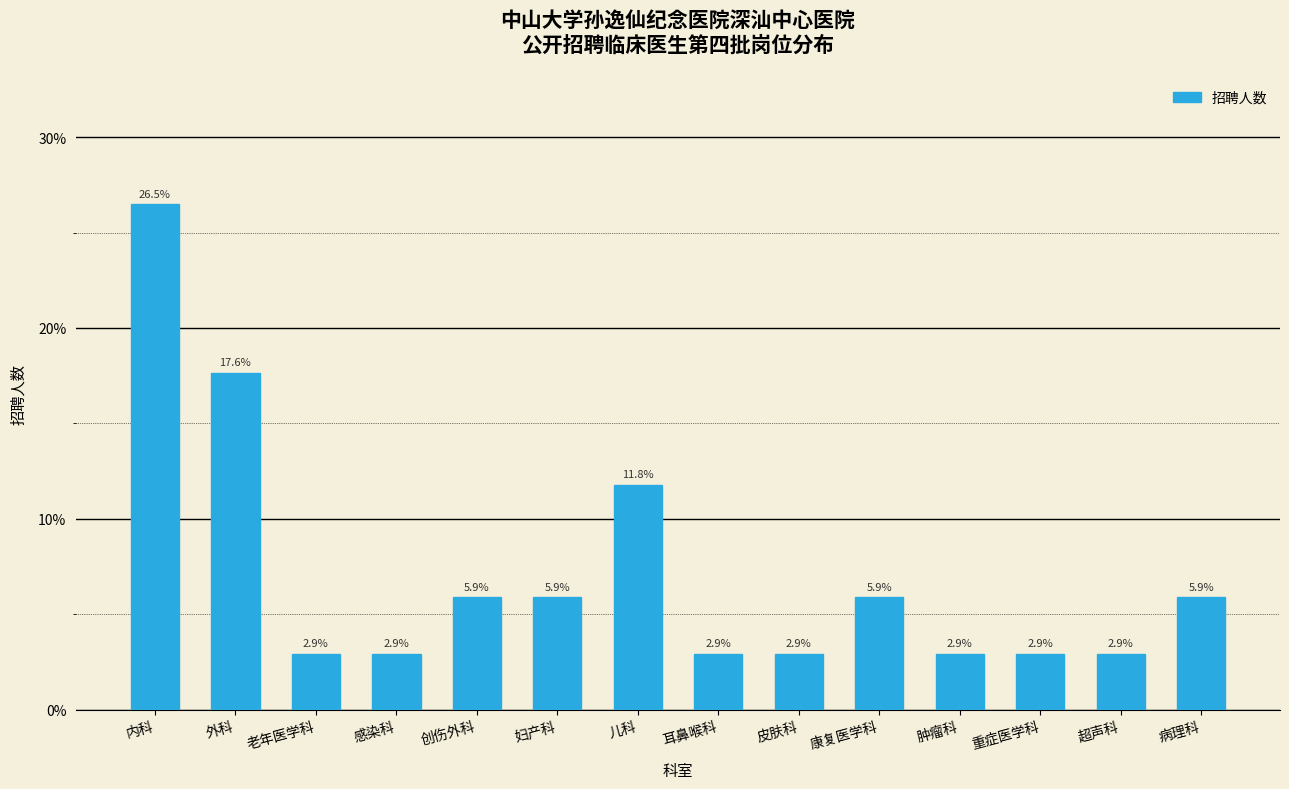

Reading right to left, what are all the values shown in this chart?

病理科=5.9	超声科=2.9	重症医学科=2.9	肿瘤科=2.9	康复医学科=5.9	皮肤科=2.9	耳鼻喉科=2.9	儿科=11.8	妇产科=5.9	创伤外科=5.9	感染科=2.9	老年医学科=2.9	外科=17.6	内科=26.5